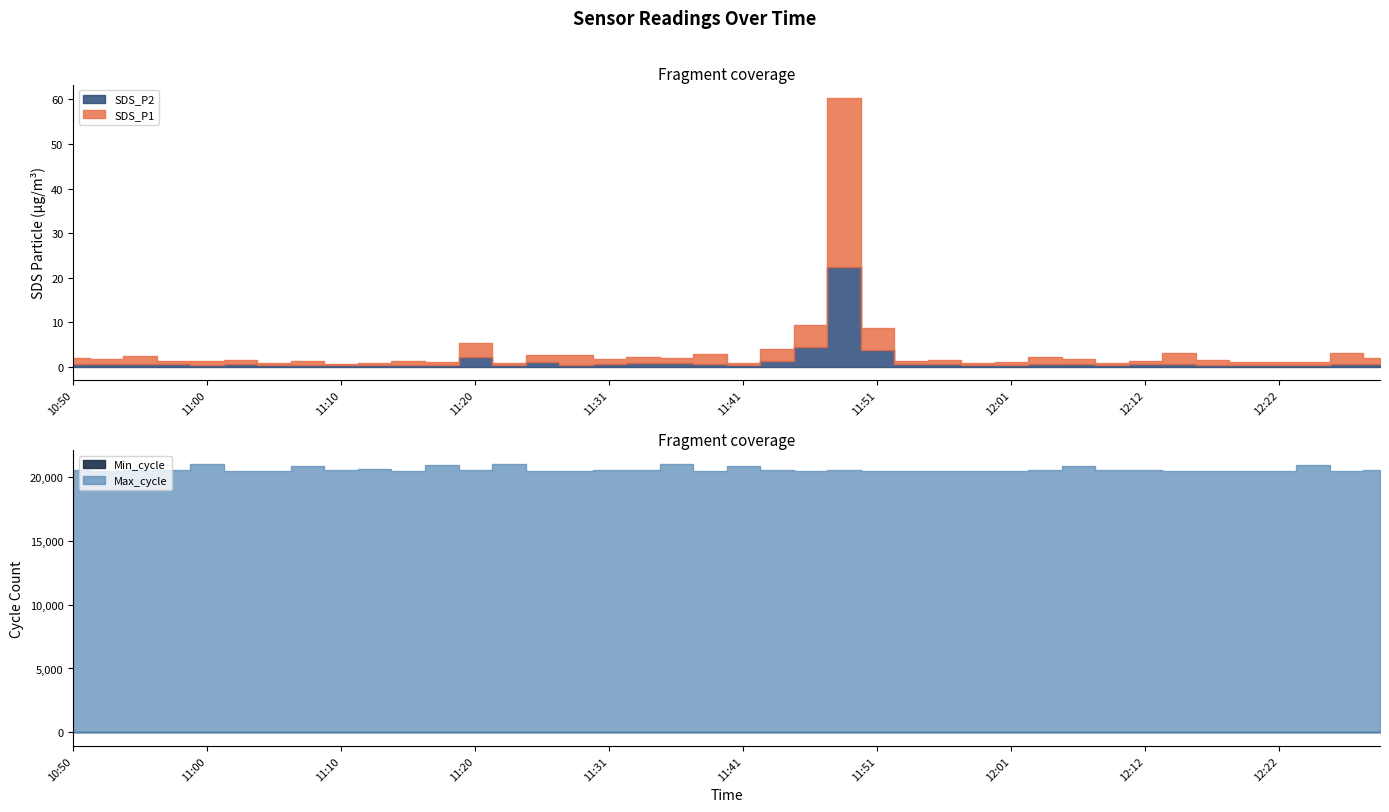

What is the label of the 33rd point from the right?

11:08